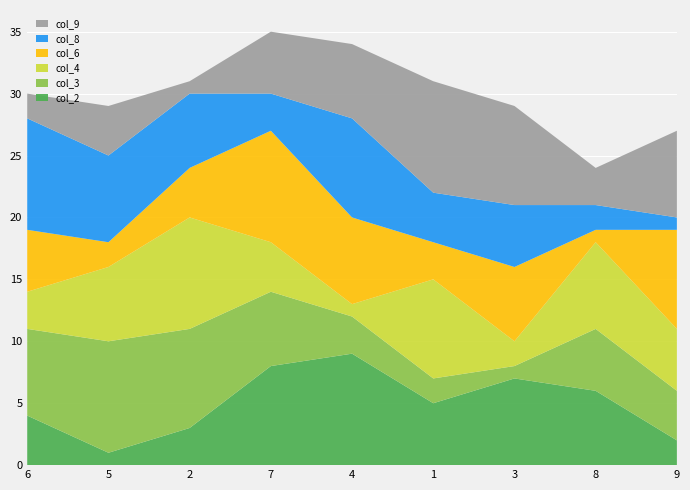

Reading left to right, list all the values displayed in this chart.

col_2: 4	1	3	8	9	5	7	6	2
col_3: 7	9	8	6	3	2	1	5	4
col_4: 3	6	9	4	1	8	2	7	5
col_6: 5	2	4	9	7	3	6	1	8
col_8: 9	7	6	3	8	4	5	2	1
col_9: 2	4	1	5	6	9	8	3	7